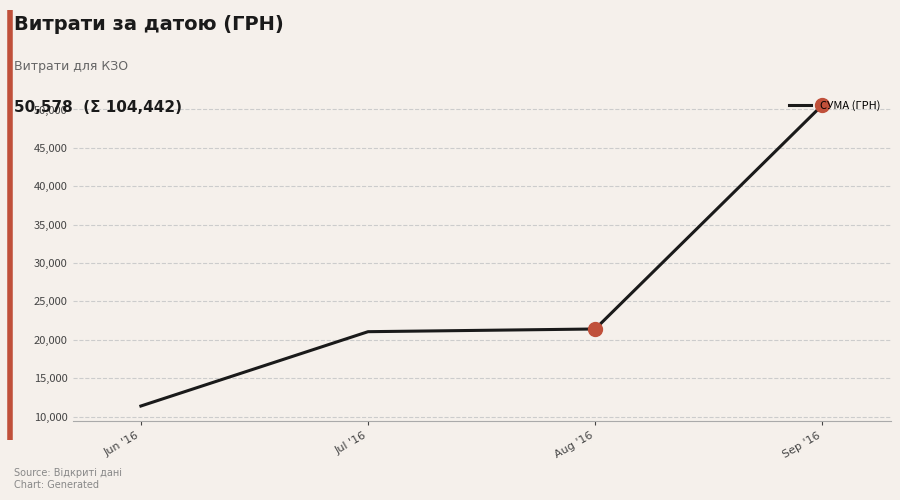

How many lines are shown in the chart?

1